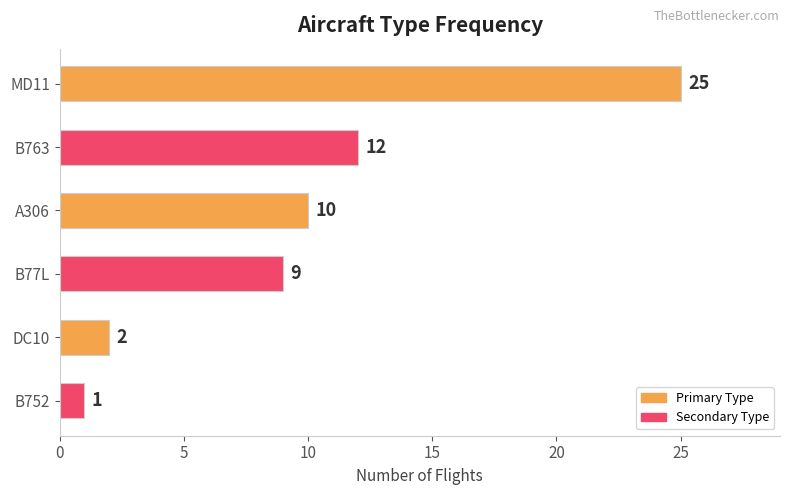

At which category does the chart reach its minimum across all series?

B752